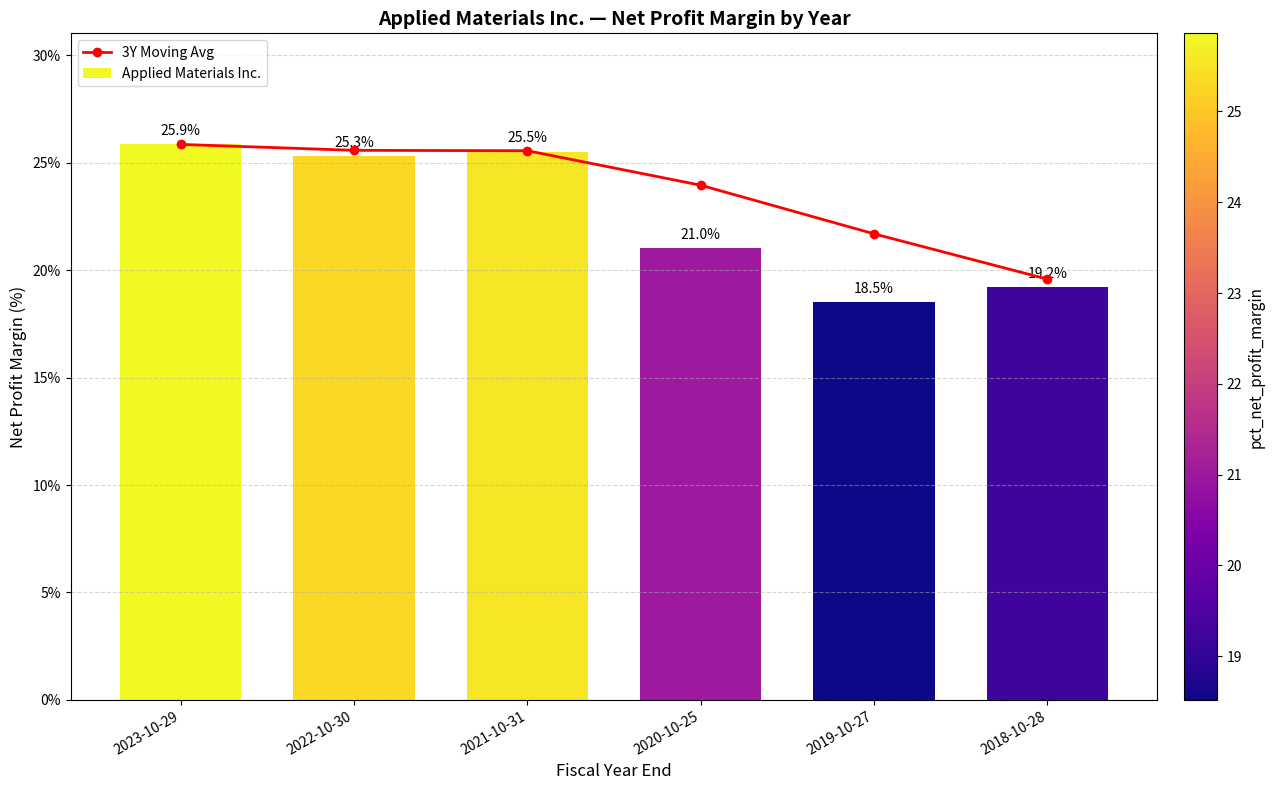

Between 2022-10-30 and 2018-10-28, which series saw the biggest shift?

Applied Materials Inc.